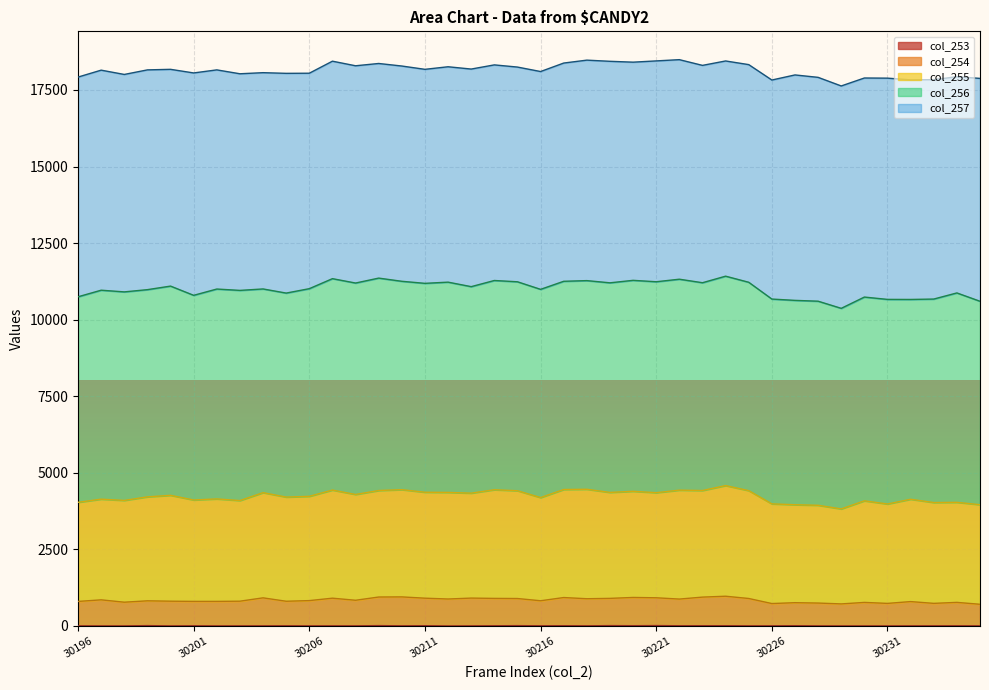

The col_254 series shows 300 at 30220. True or false?

False